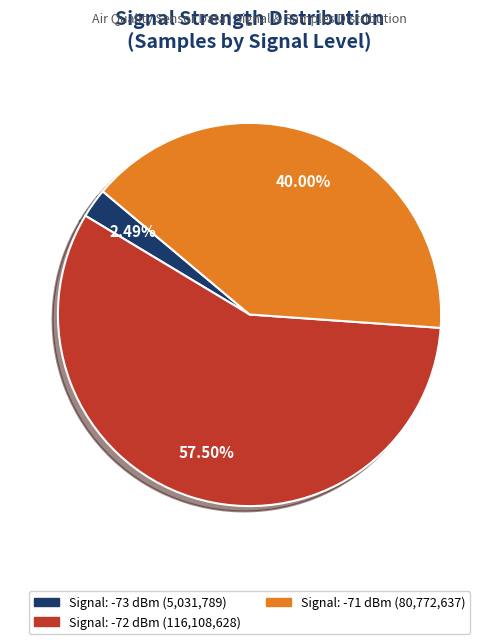

Is there a majority slice in this chart?

Yes